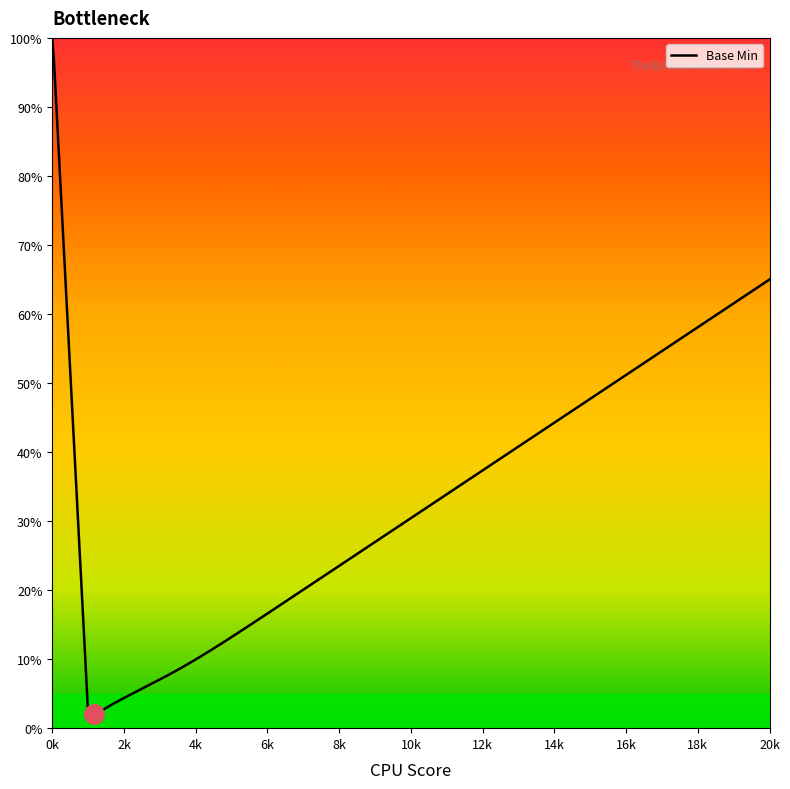

True or false: the data has more than 0 interior local peaks.

False